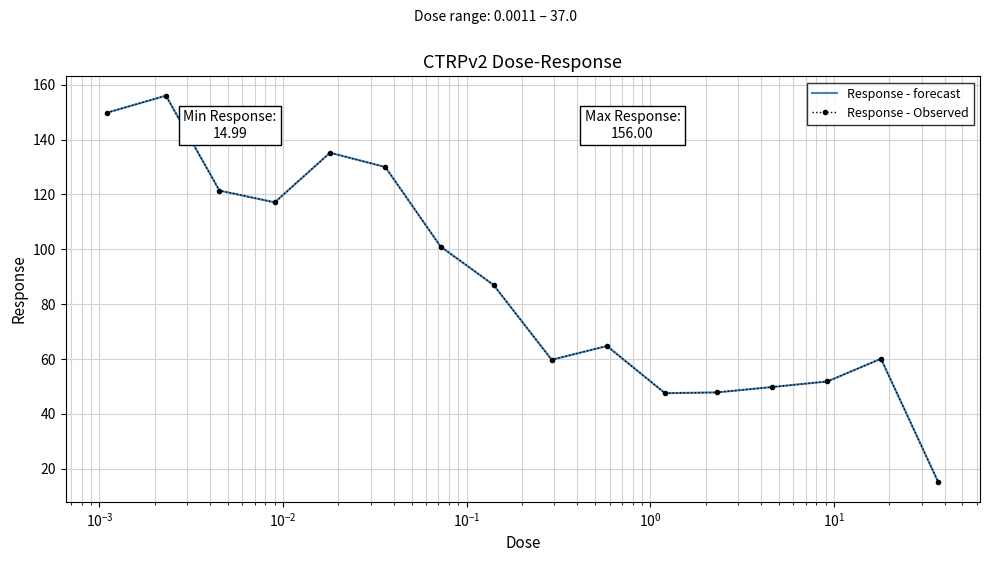

What is the difference between the maximum and second lowest values in the Response - Observed series?

108.5